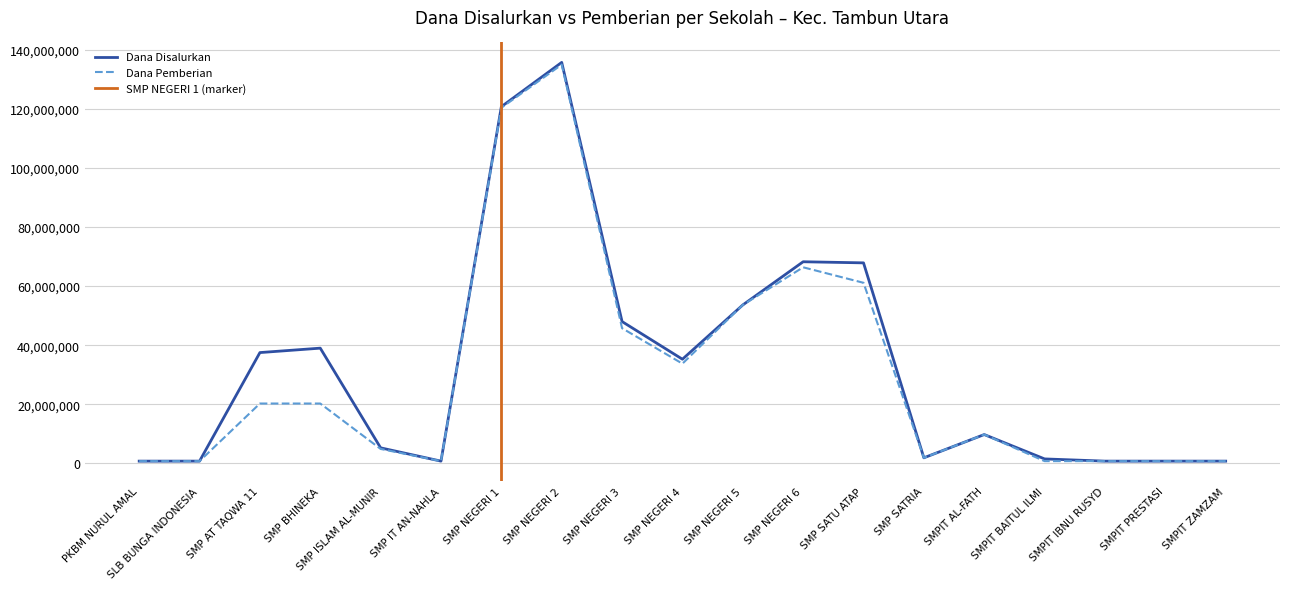

How many lines are shown in the chart?

2